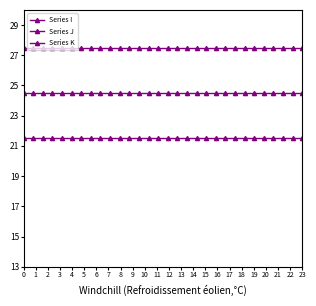

Is the value of Series I at 19 greater than the value of Series J at 24?

No